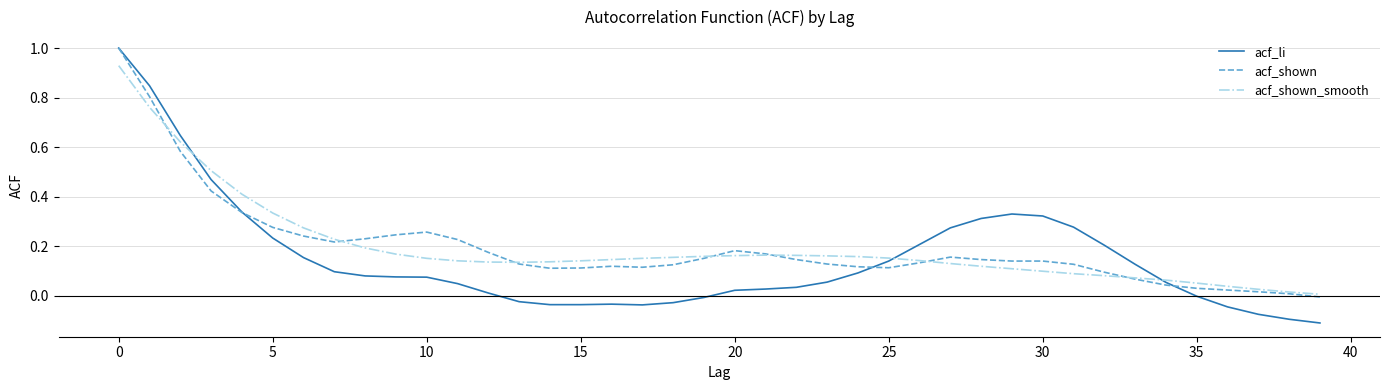

Which series has the largest range (max minus min)?

acf_li